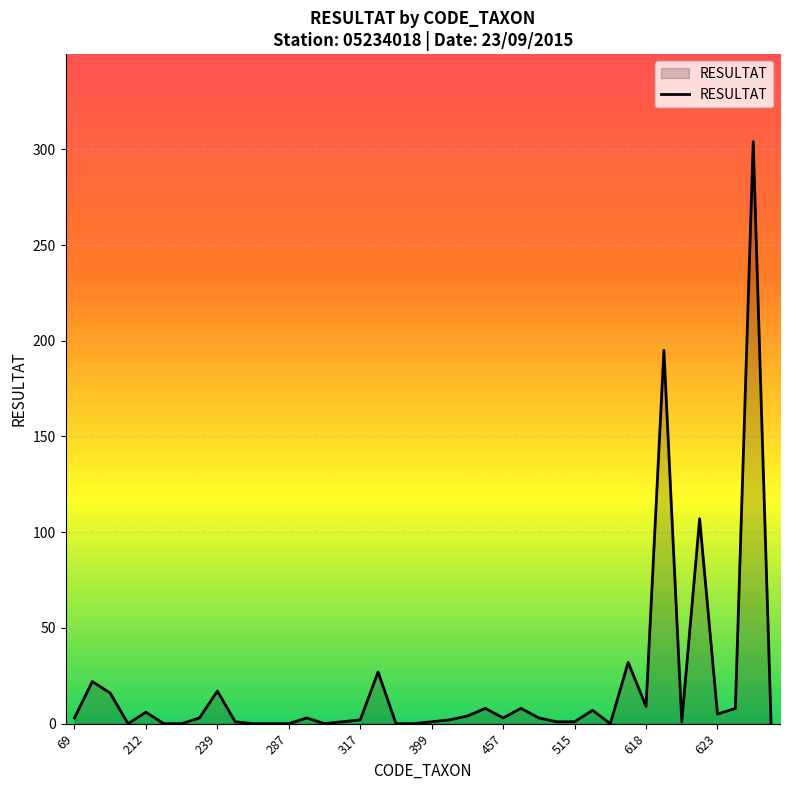

Does the chart display data point markers on the line(s)?

No